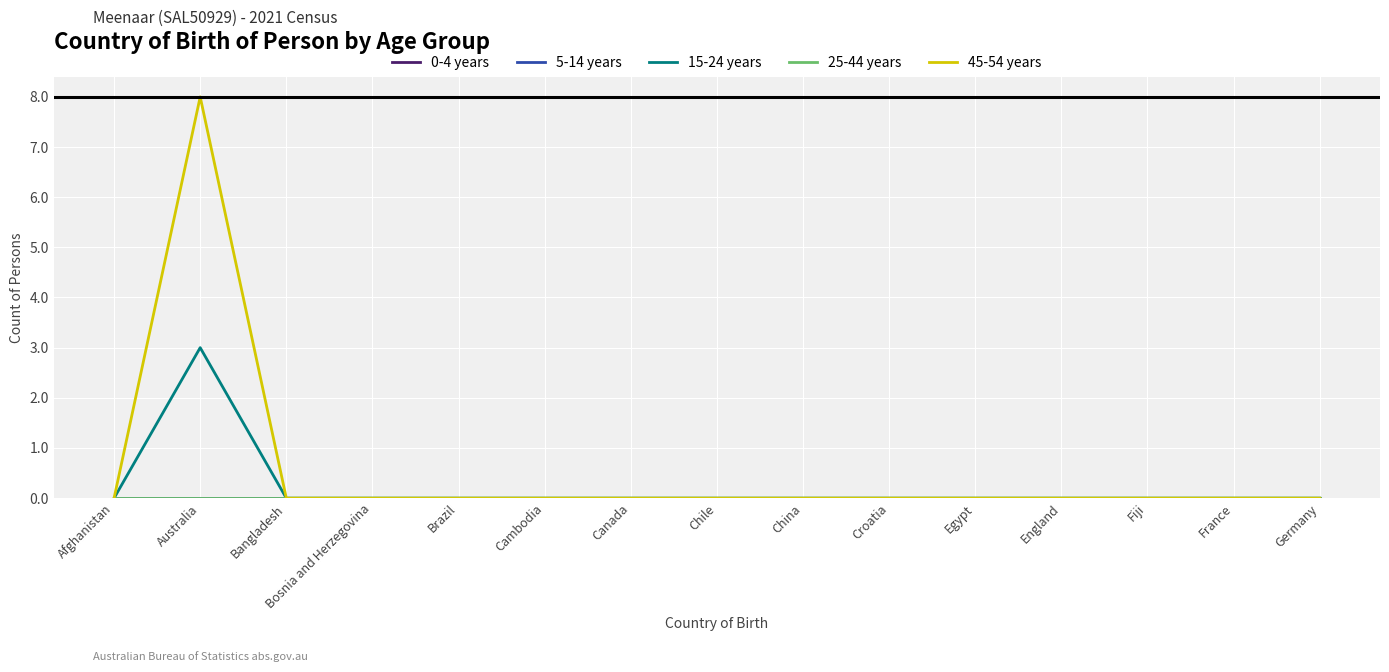

True or false: 45-54 years has more than 0 points higher than both neighbors.

True